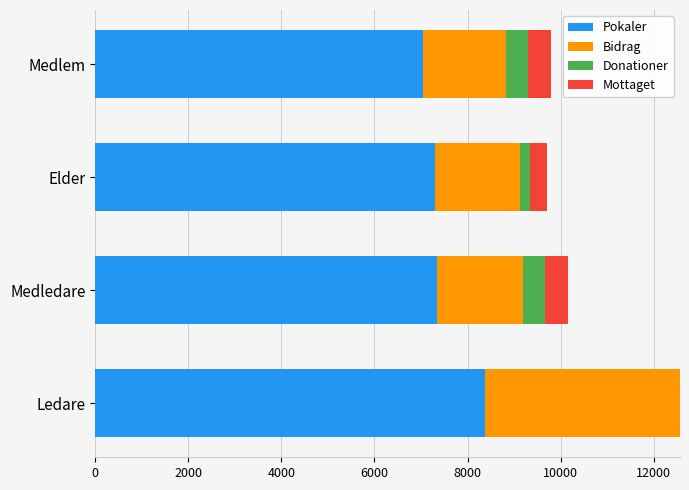

The Pokaler series shows 10012 at Elder. True or false?

False